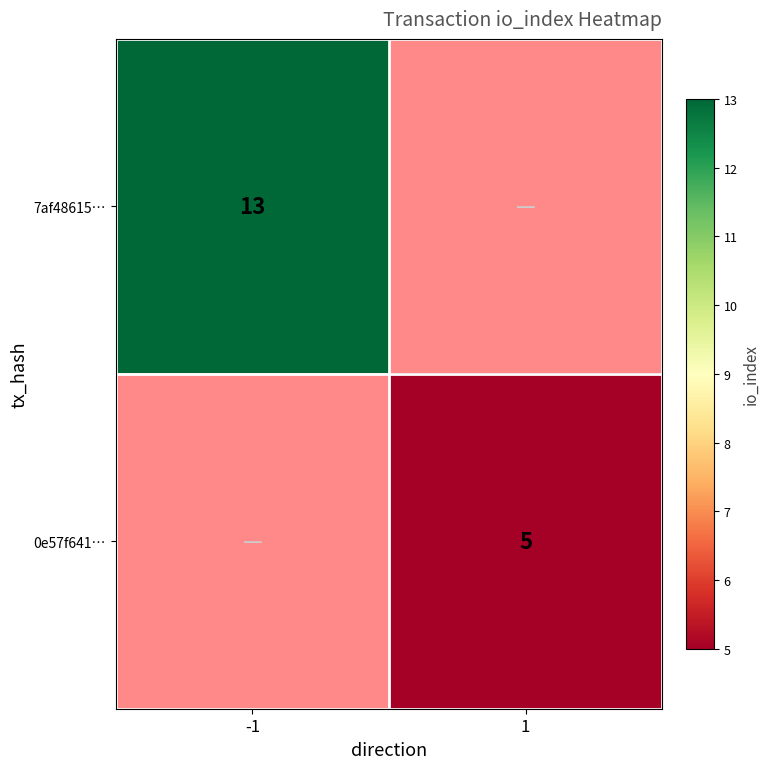

Is it true that 7af48615… equals 13 at -1?

True